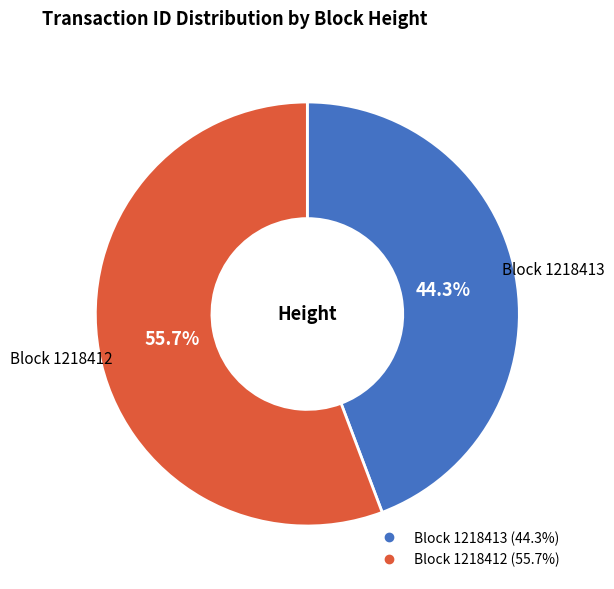

Is there a majority slice in this chart?

Yes